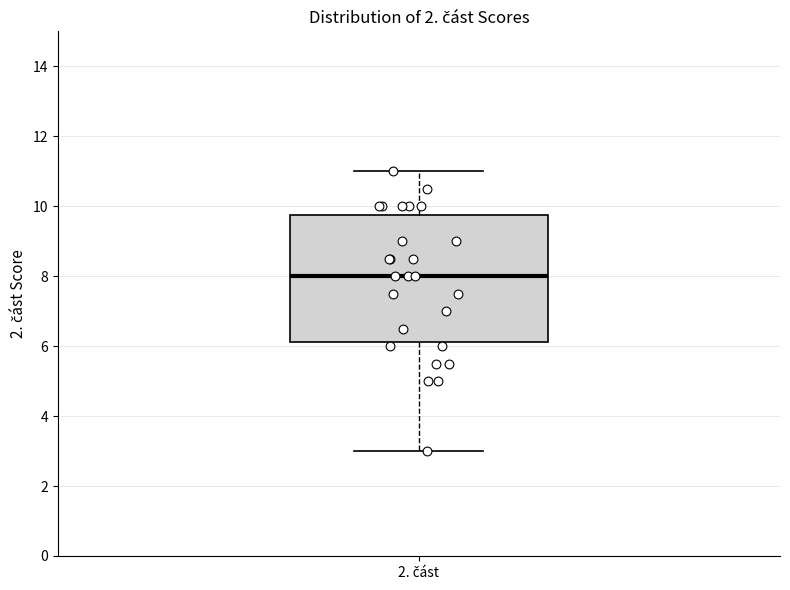

Transcribe this box plot: give where the median line is, the range the box spans, and where the two whiskers end, as read against the y-axis. The values are not printed on the chart, so give them approximately, as read against the axis.

median 8.0, box 6.2 to 9.8, whiskers 3.0 to 11.0